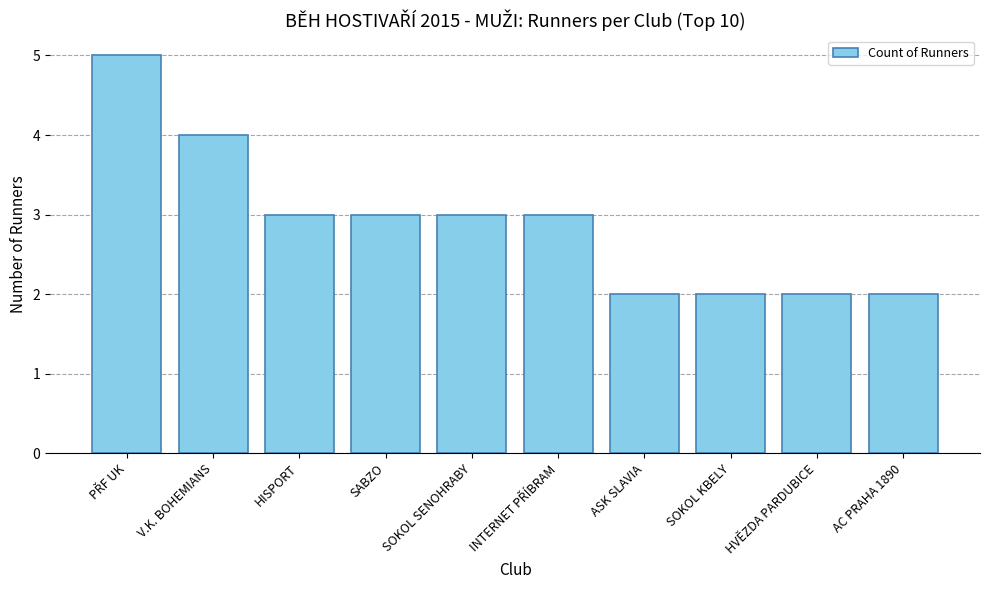

How many data points are less than 3?

4